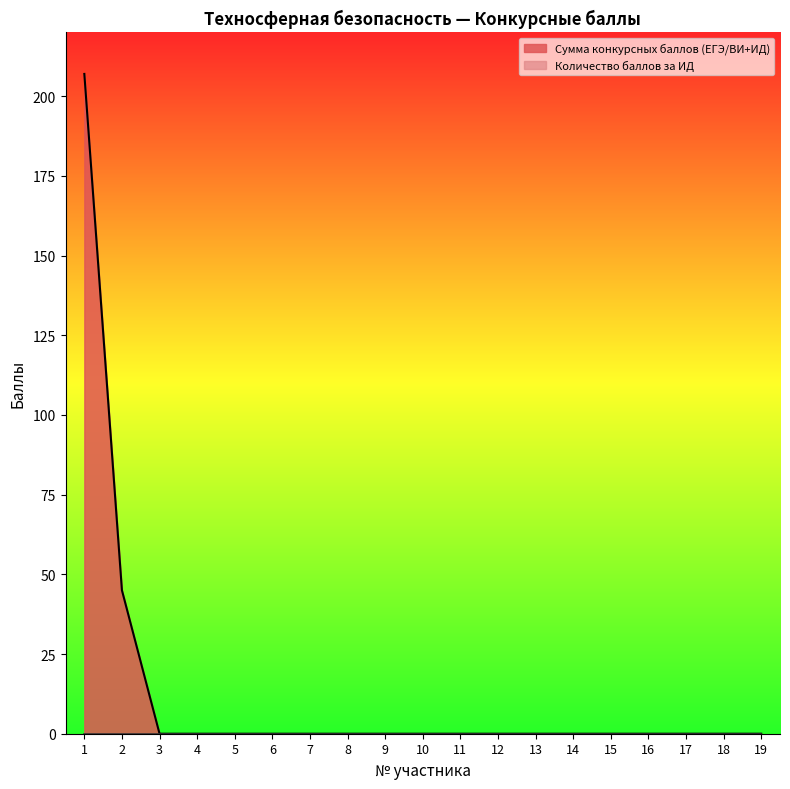

What is the maximum value shown in the chart?

207